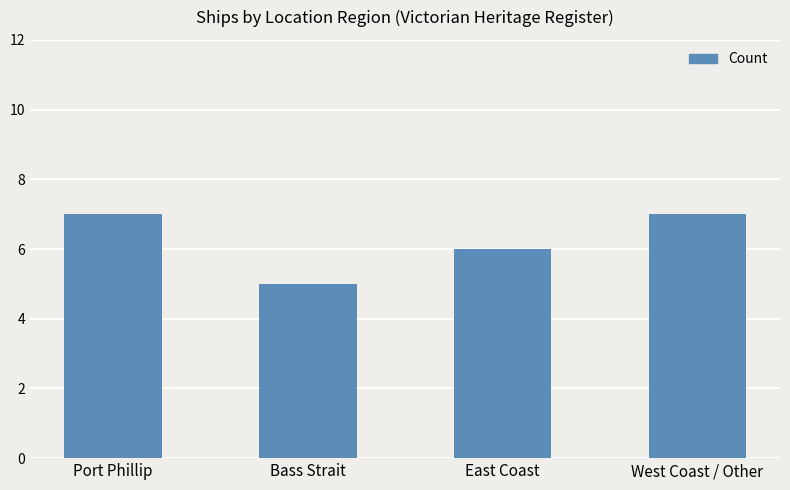

How many categories are shown in the chart?

4